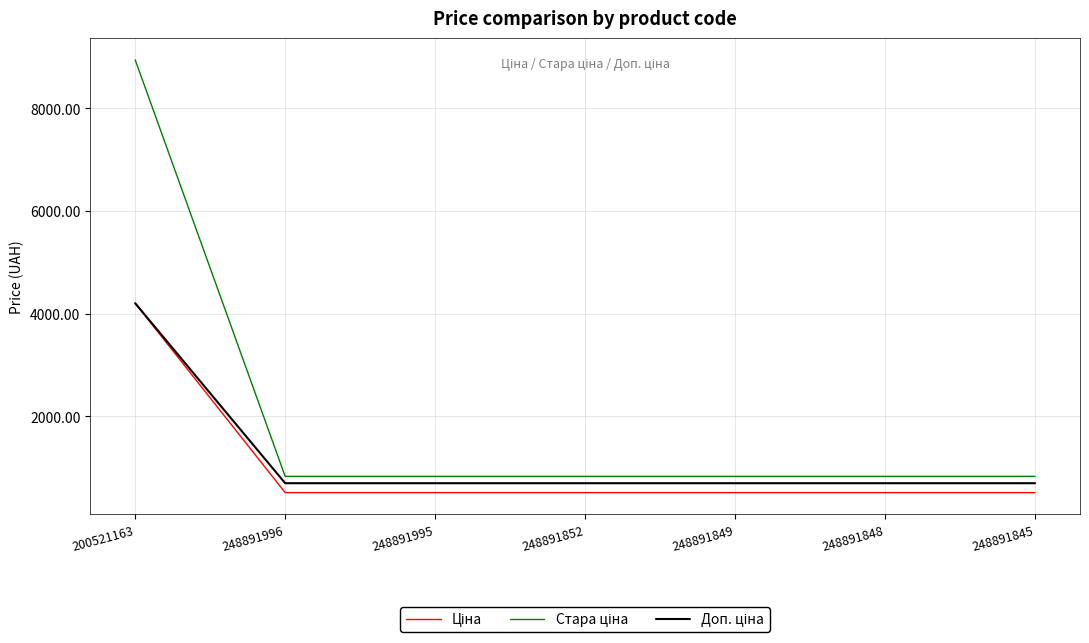

At which category is the sum across all series the highest?

200521163